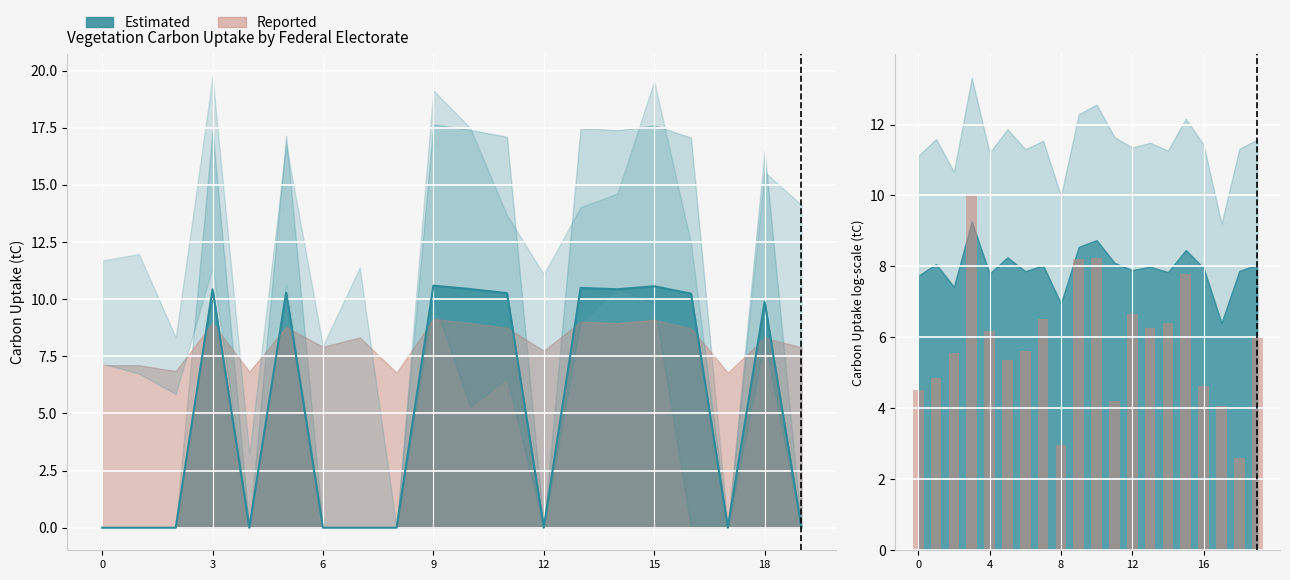

What is the difference between the values at 12 and 15?

1.1